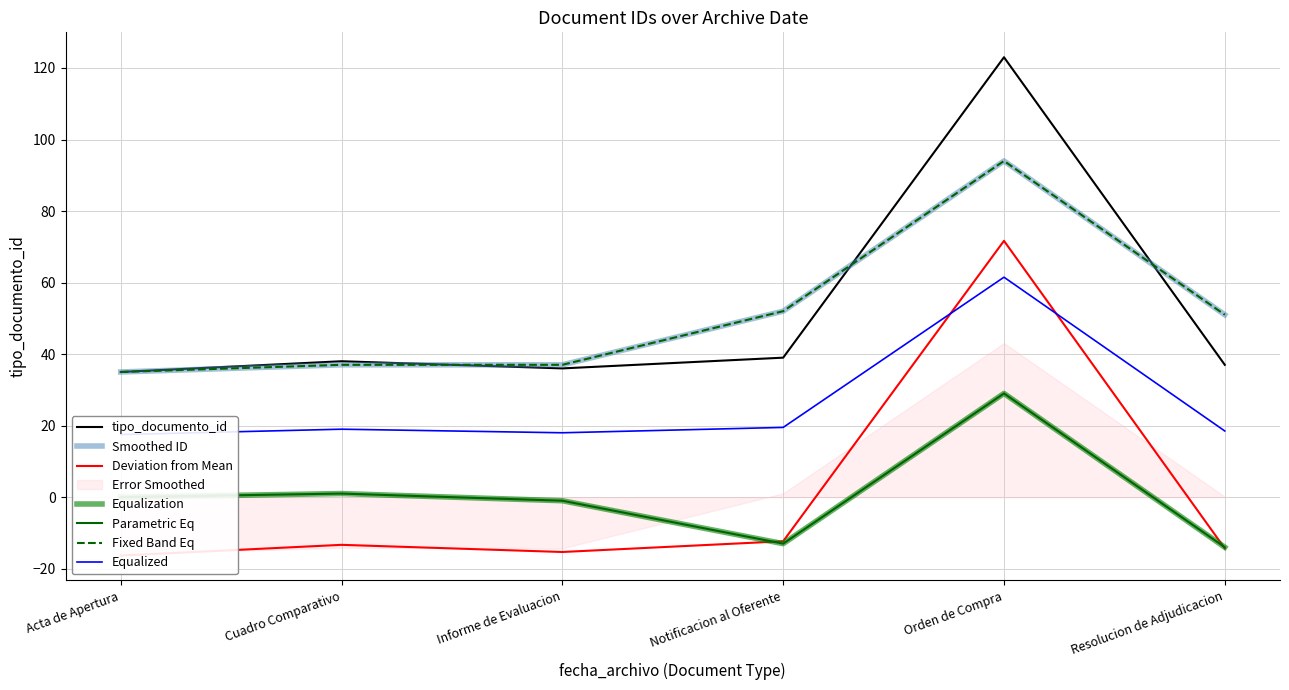

How many points are higher than both their immediate neighbors (excluding endpoints)?

2